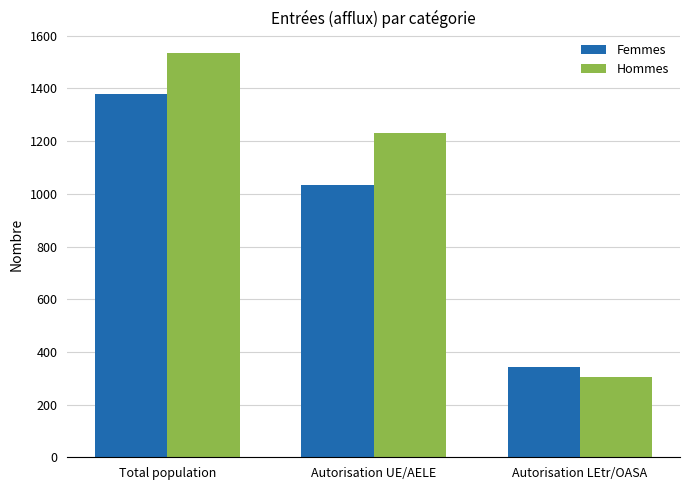

At which label does Hommes first exceed 1231?

Total population